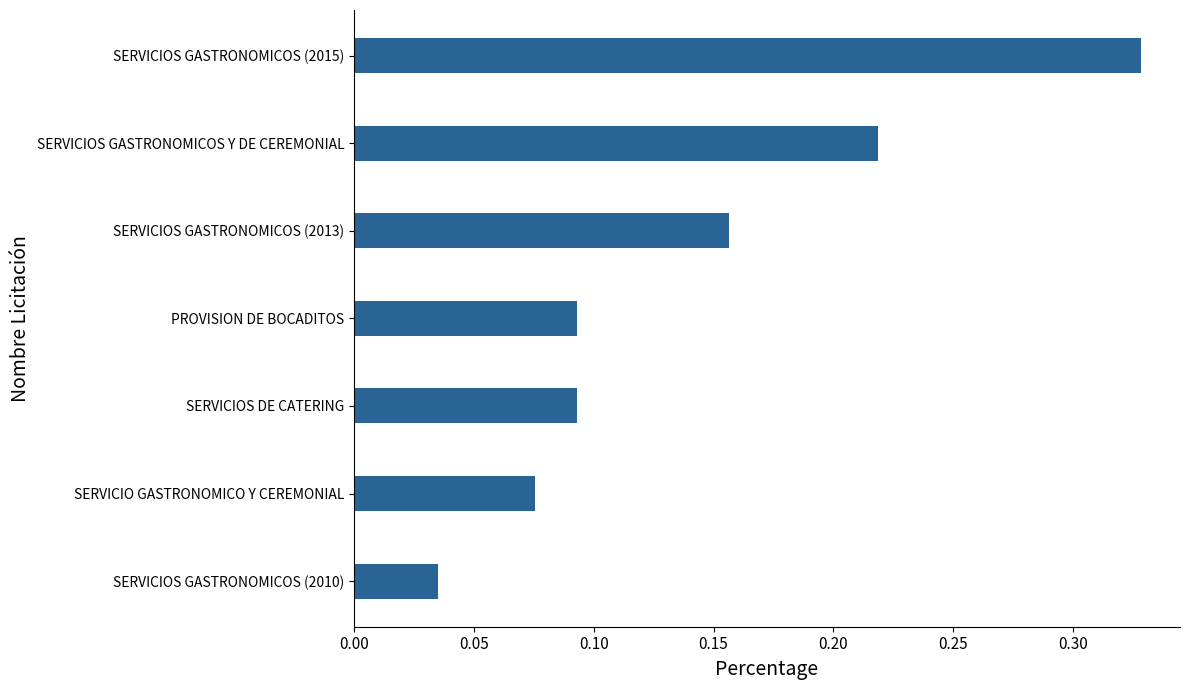

What is the change in value from SERVICIOS DE CATERING to SERVICIOS GASTRONOMICOS (2015)?

+0.2